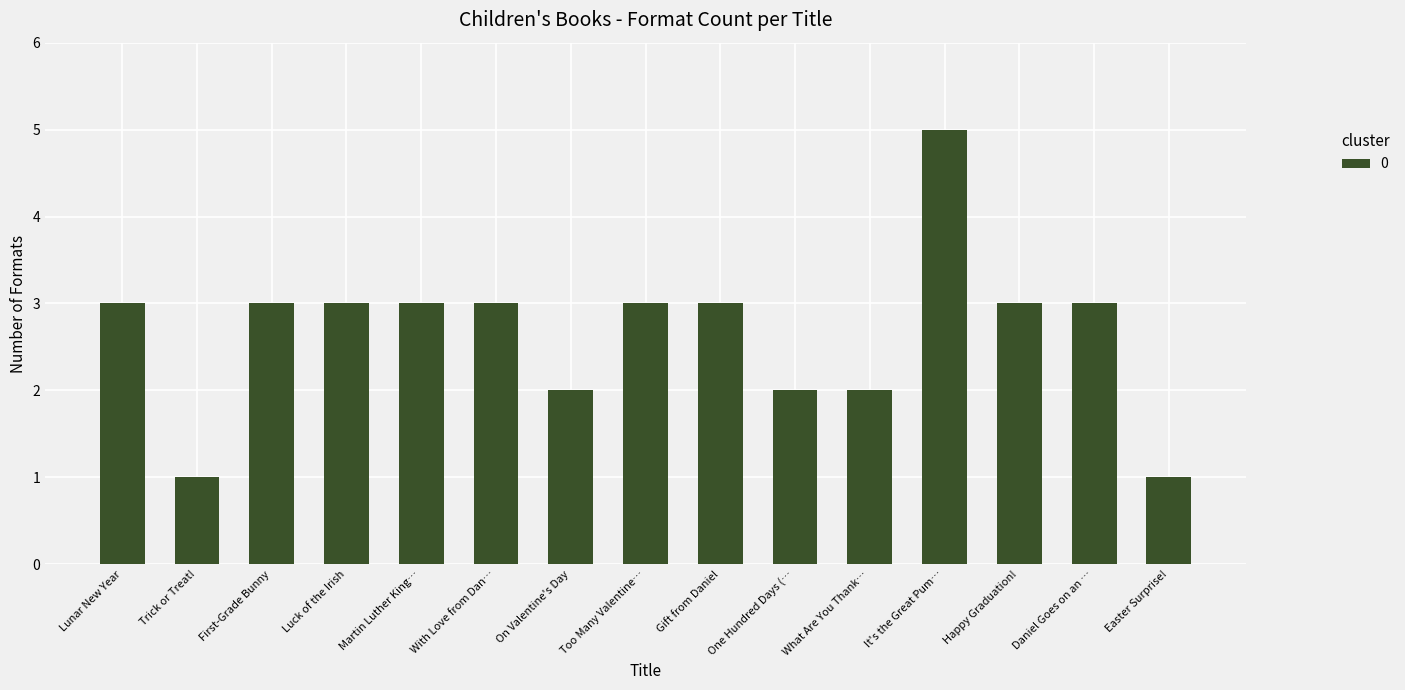

Which has a higher value, Easter Surprise! or First-Grade Bunny?

First-Grade Bunny